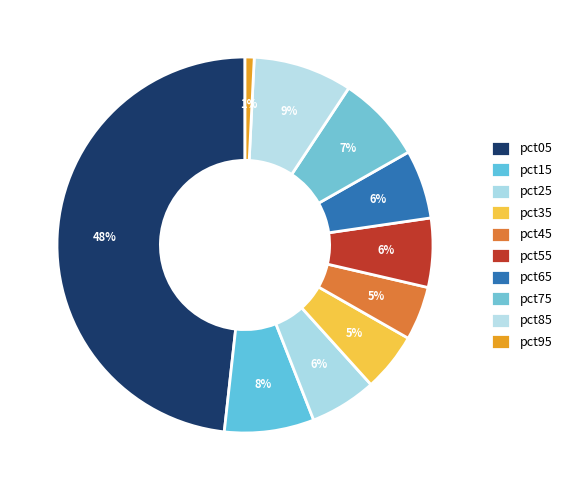

To the nearest percent, what is the average slice percentage?

10%